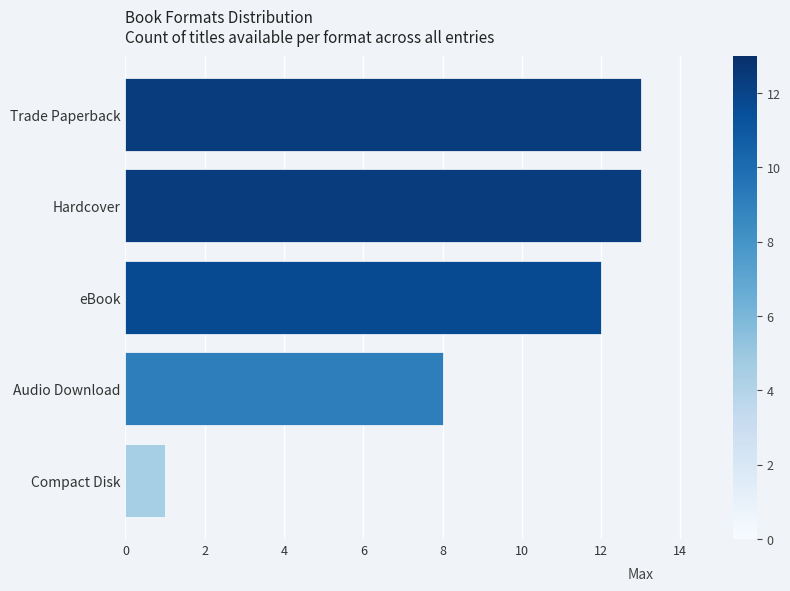

What is the minimum value shown in the chart?

1